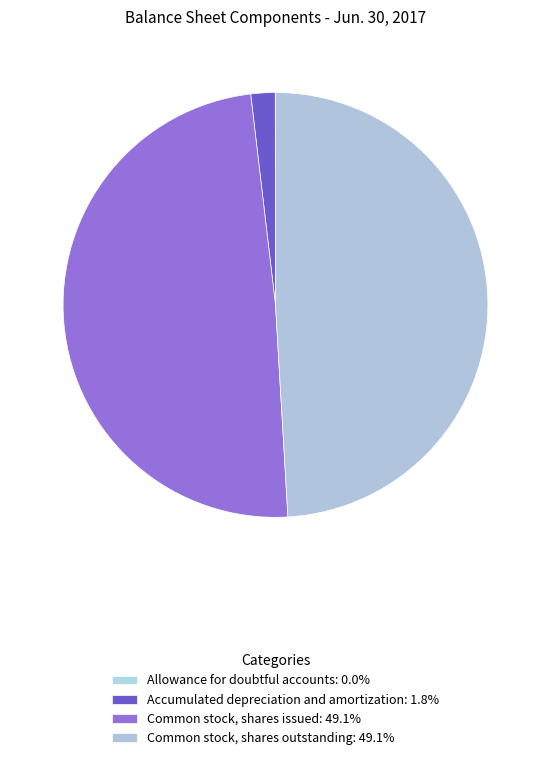

Combined, do Allowance for doubtful accounts and Accumulated depreciation and amortization account for over 50%?

No